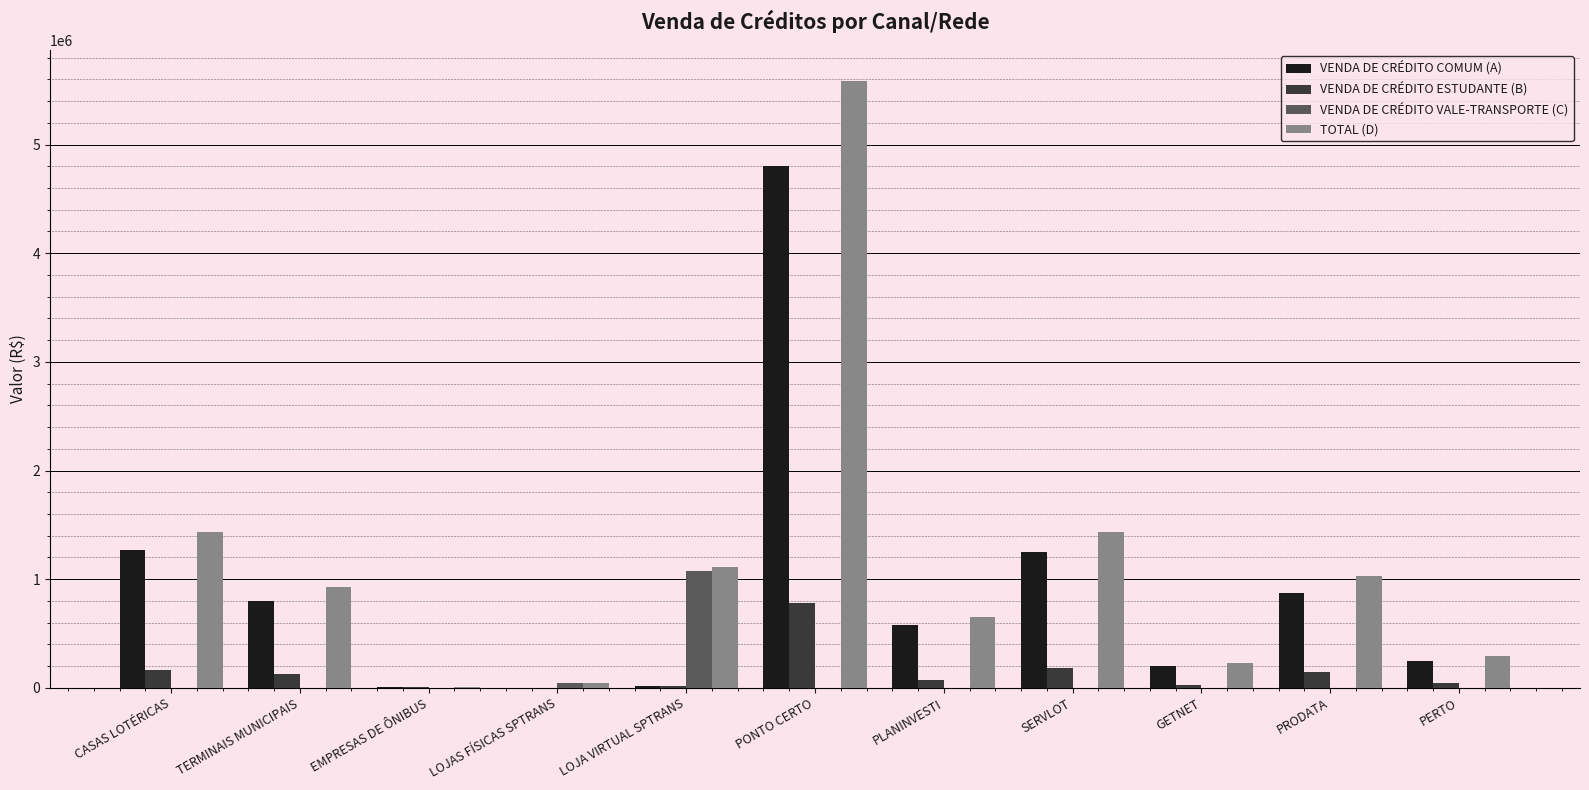

At which label does VENDA DE CRÉDITO ESTUDANTE (B) first exceed 76482?

CASAS LOTÉRICAS